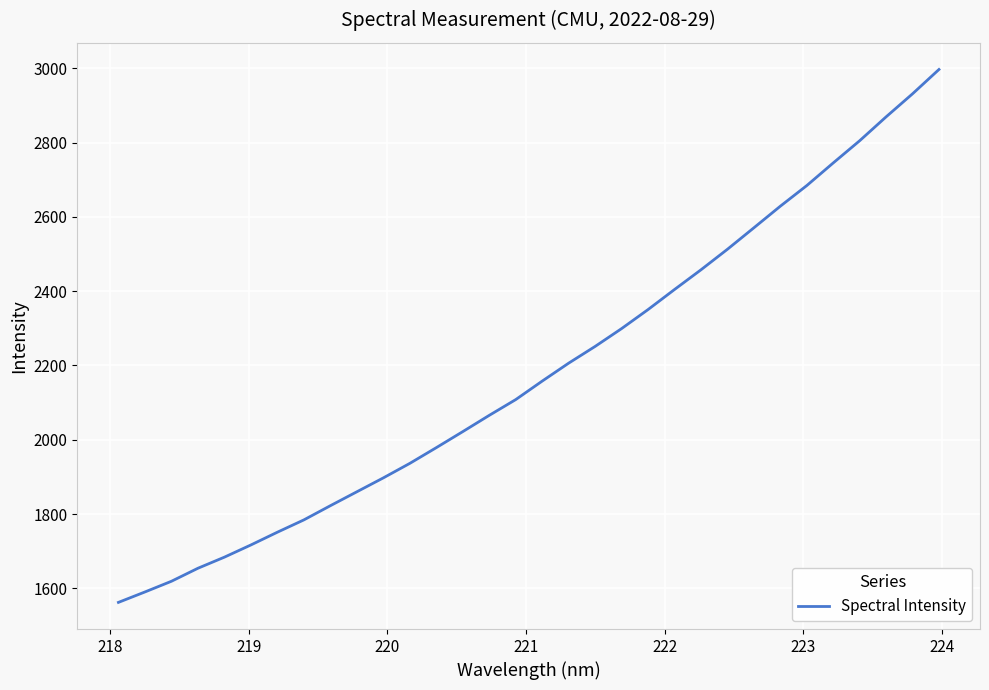

What is the greatest value displayed?

2996.8